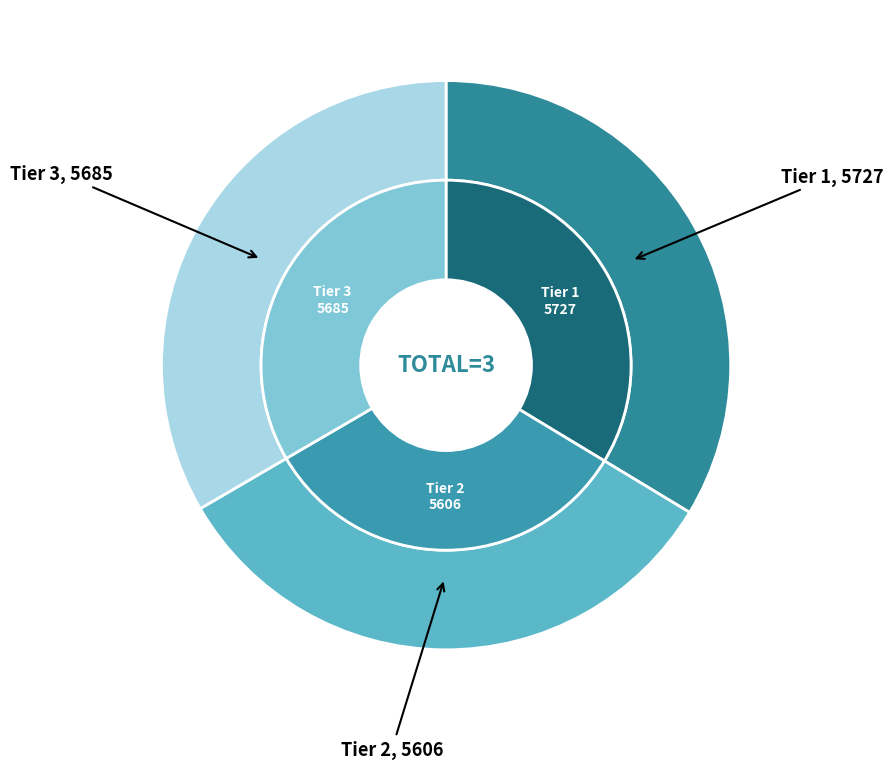

The Tier 2 slice represents 33% of the pie. True or false?

True